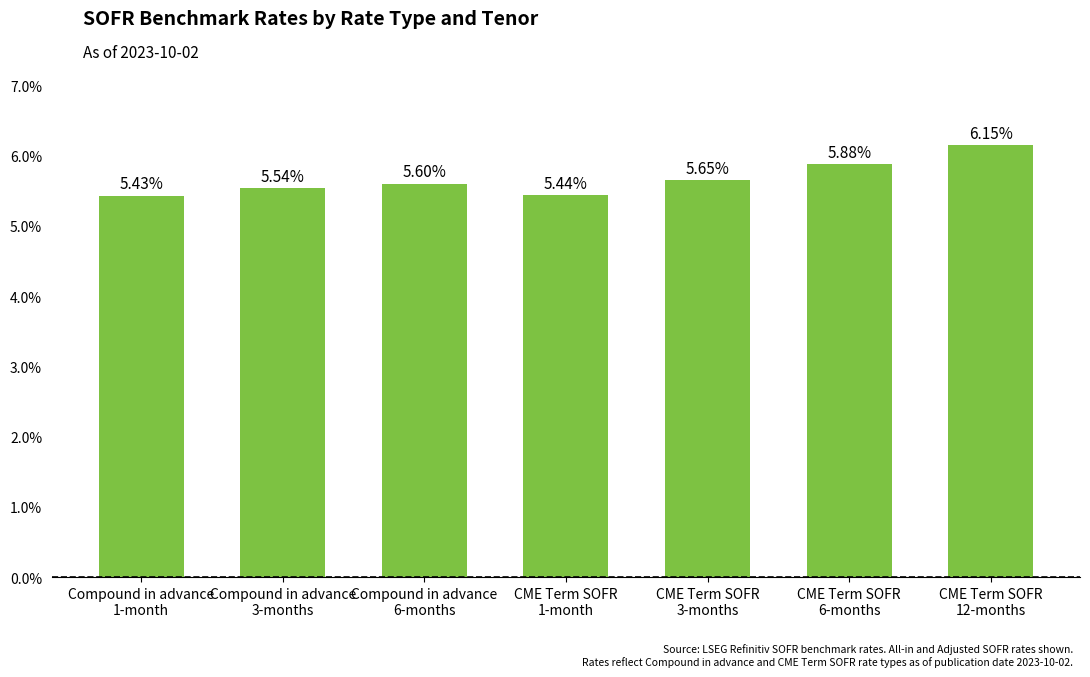

What is the sum of the values at CME Term SOFR
6-months and Compound in advance
1-month?

11.3